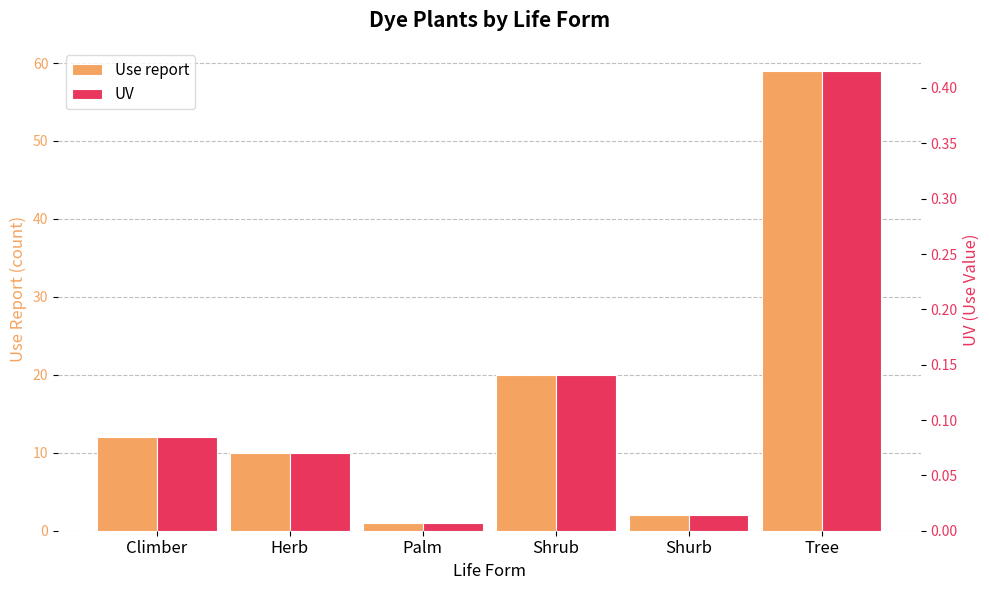

How many categories are shown in the chart?

6